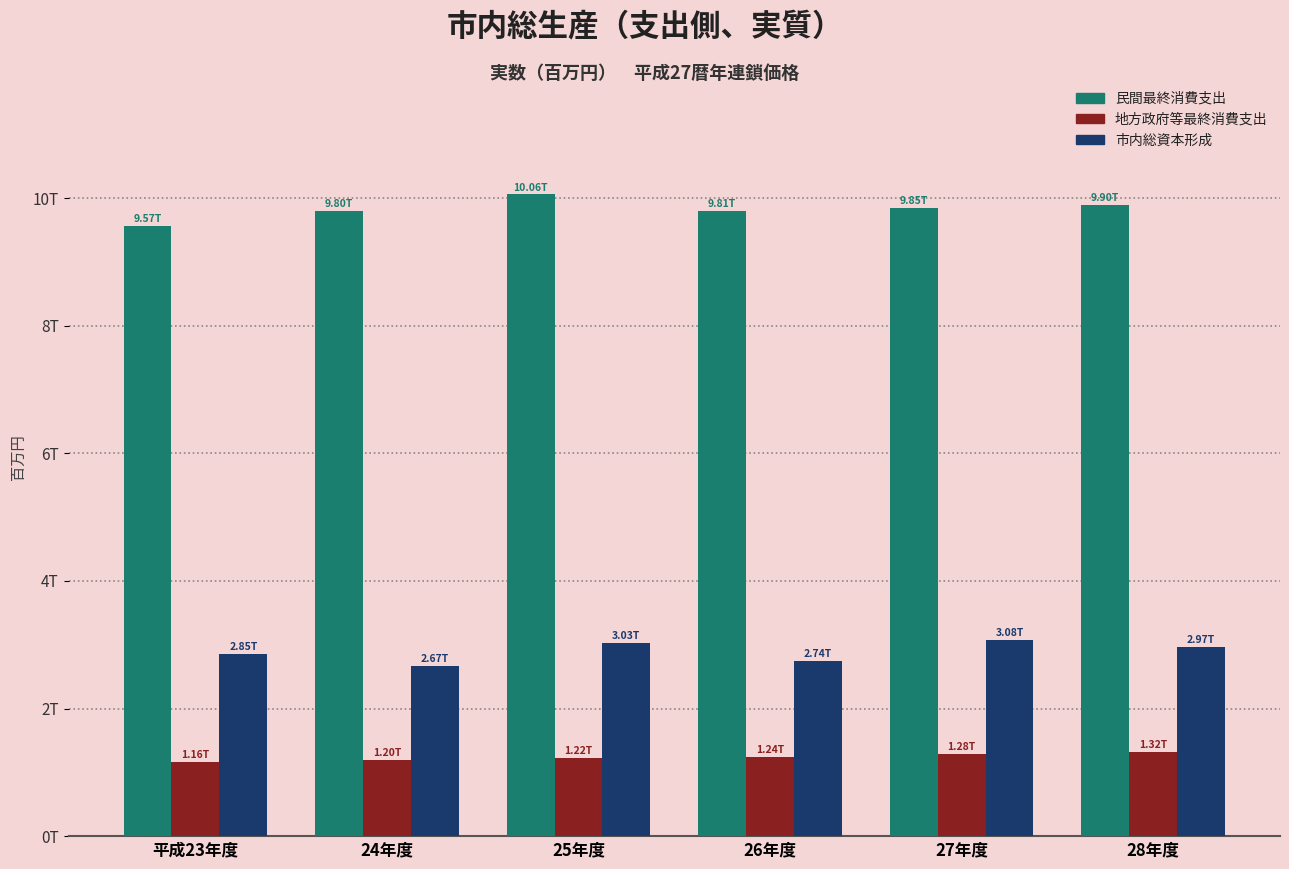

Where does the 市内総資本形成 series first go above 2970954?

25年度